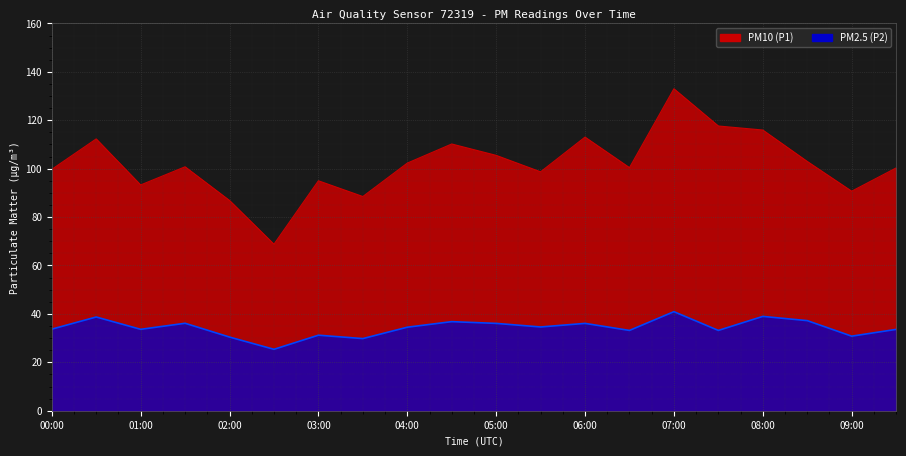

At 06:30, list the series in order from largest to smallest.

P1, P2